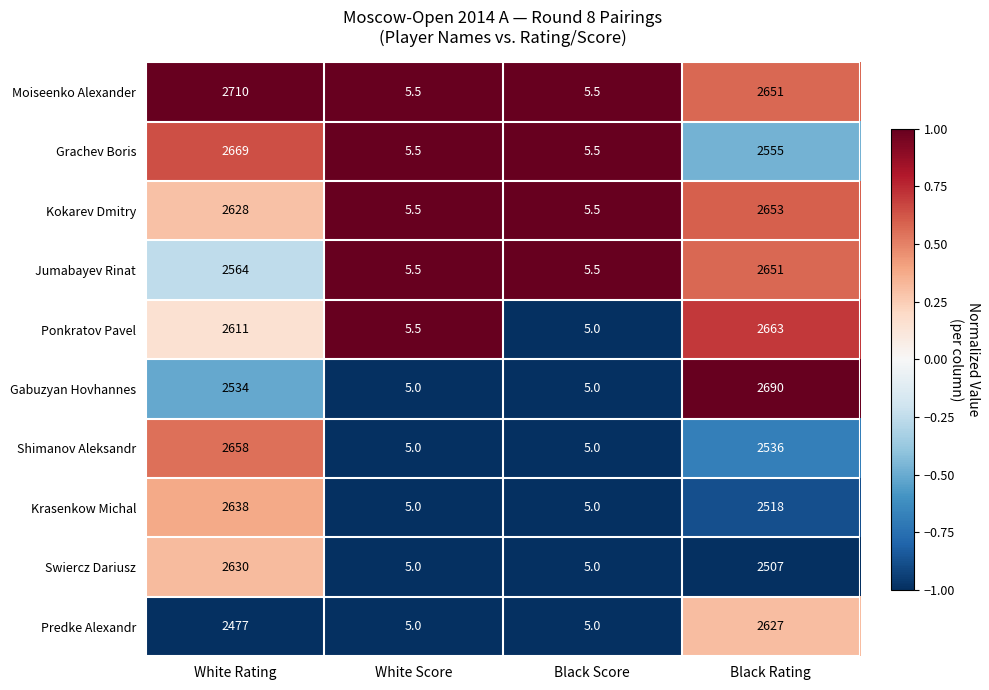

How many categories are shown in the chart?

4